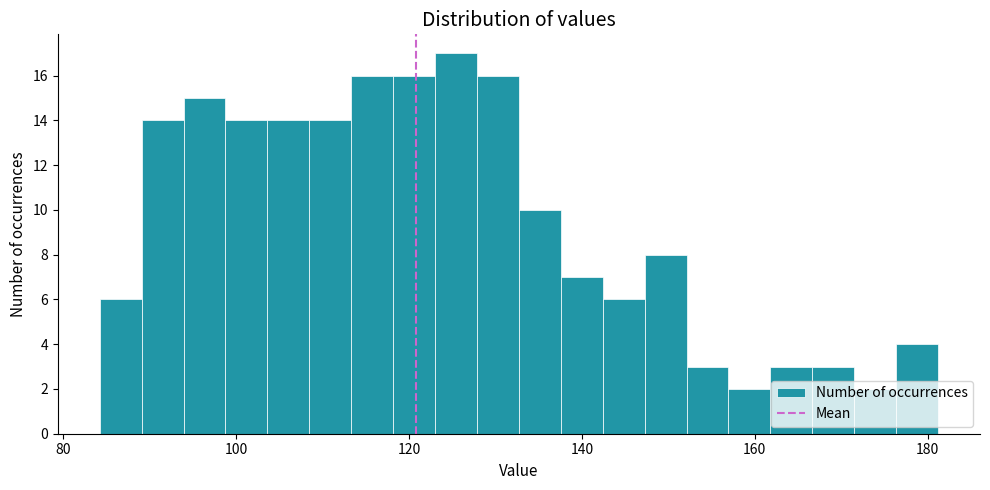

Around what value on the x-axis is the tallest bar? Give the approximate position of its centre, as read against the axis.

126